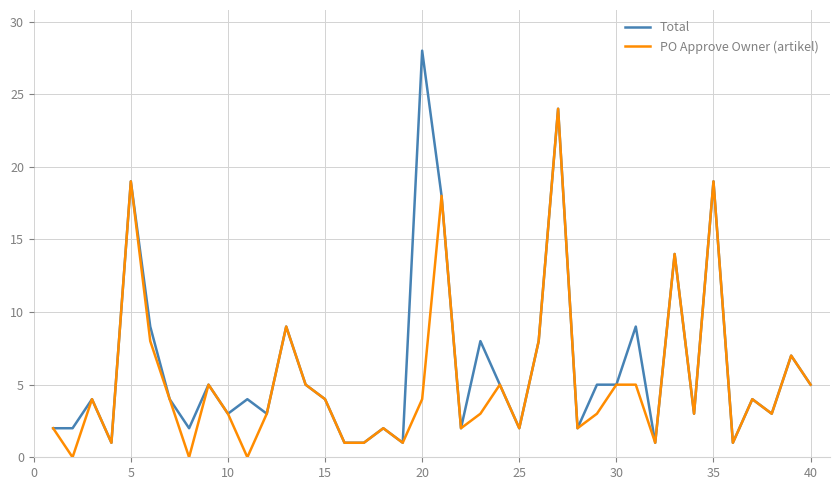

How many series are shown in this chart?

2